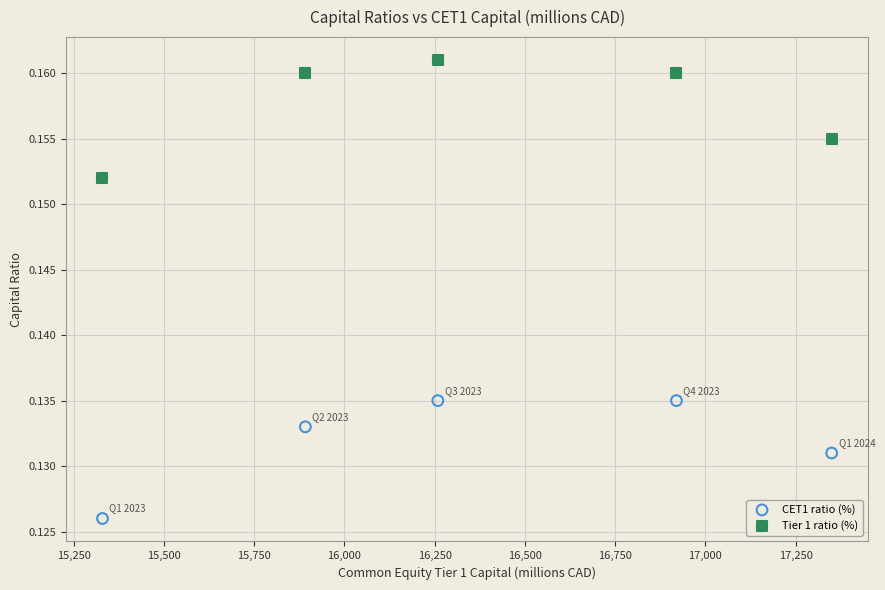

Which series reaches the minimum Y coordinate?

CET1 ratio (%)